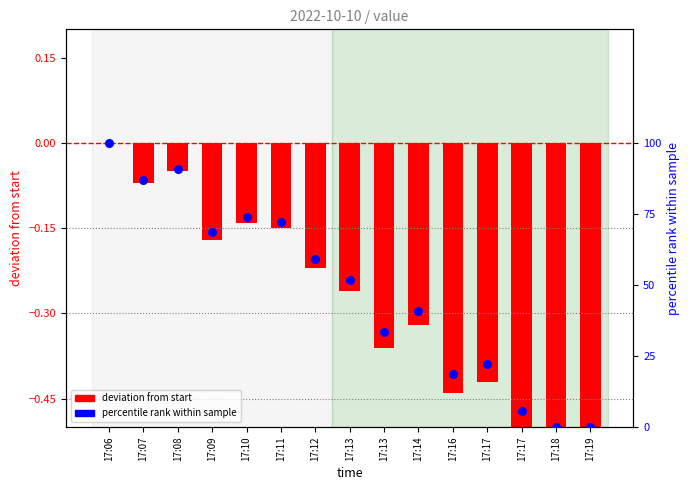

What are all the series names shown in the legend?

deviation from start, percentile rank within sample